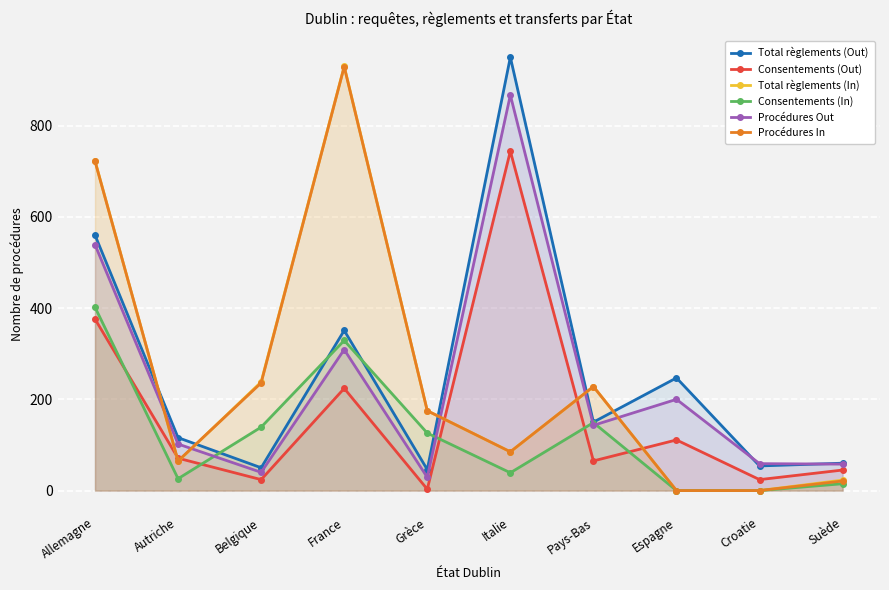

What is the difference between the Procédures In values at Autriche and Italie?

20